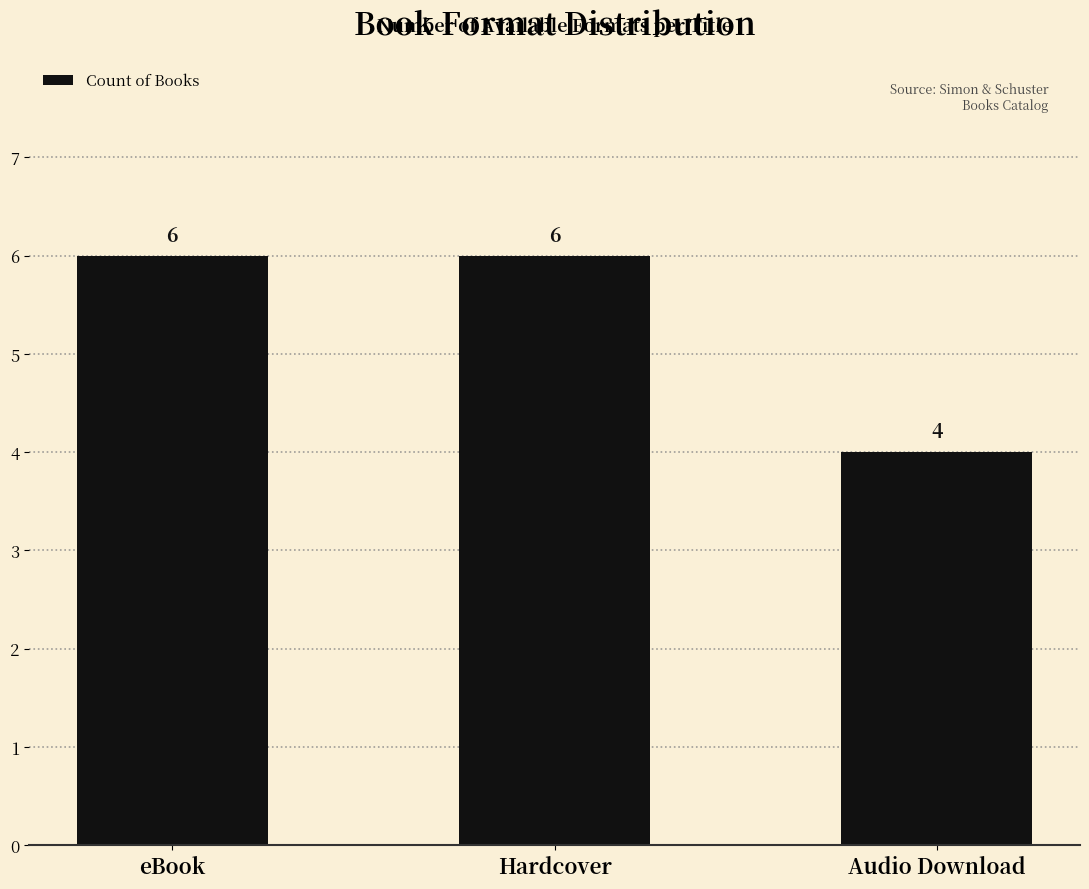

What is the greatest value displayed?

6